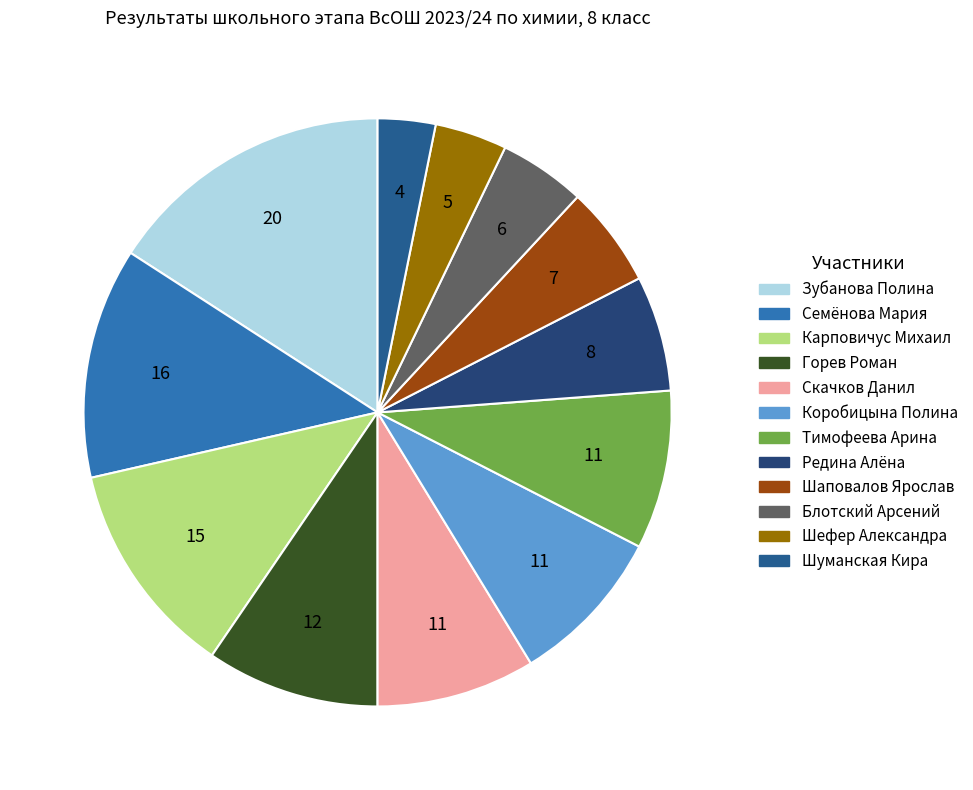

Is it true that Скачков Данил is 9% of the pie?

True